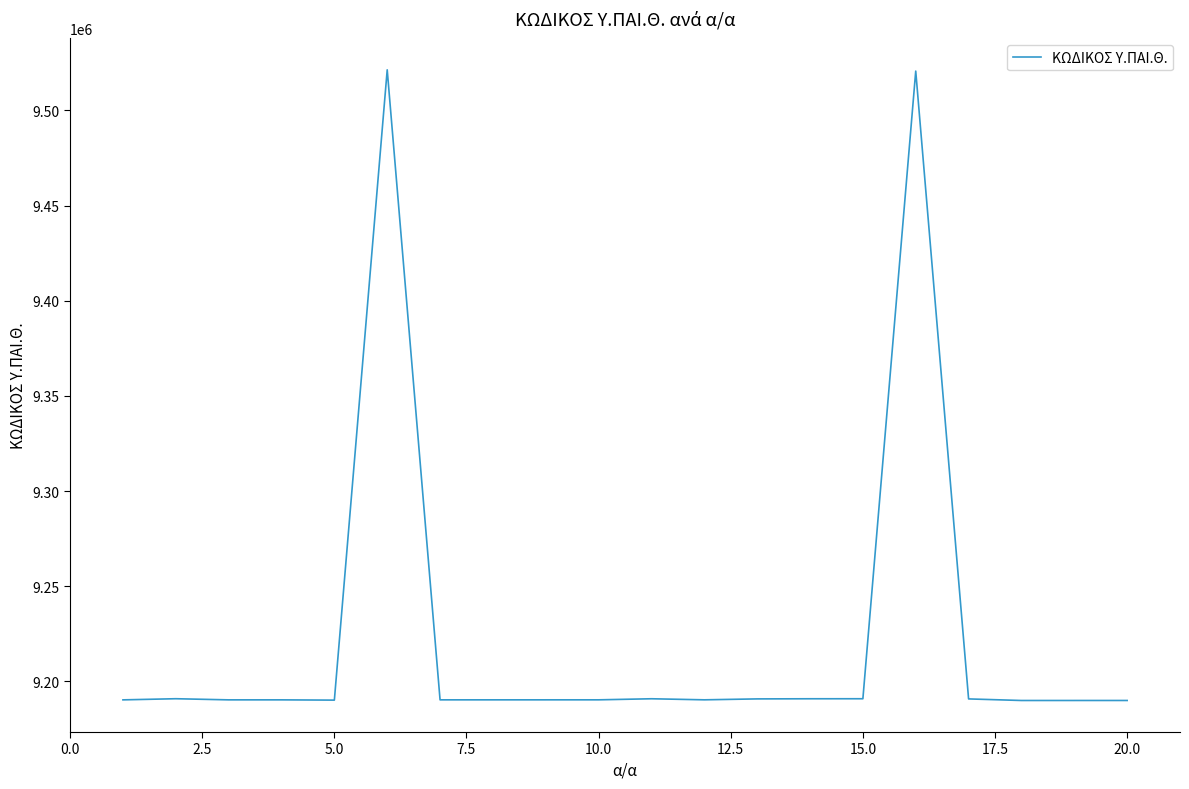

What is the greatest value displayed?

9521341